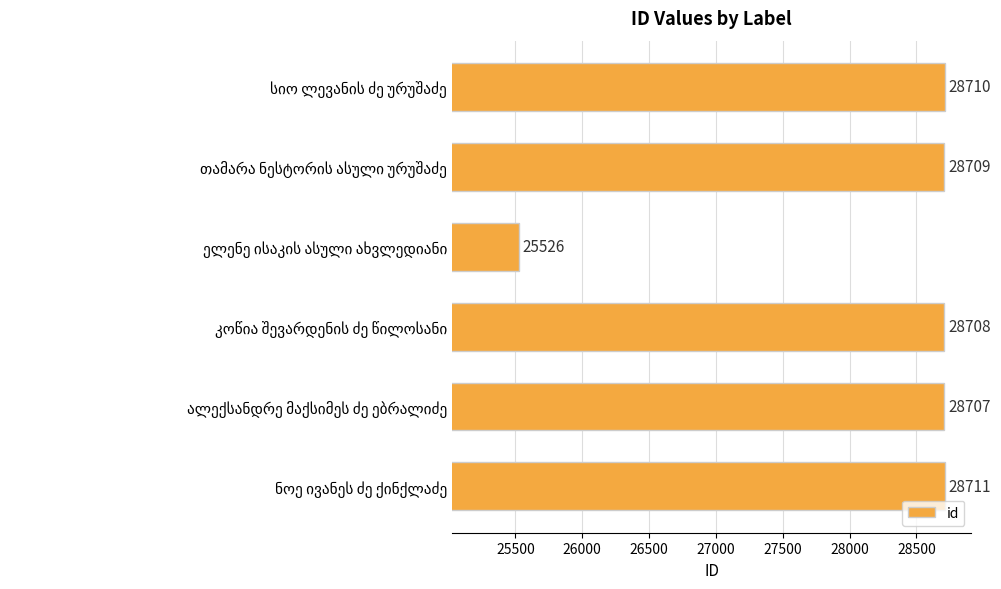

What is the greatest value displayed?

28711